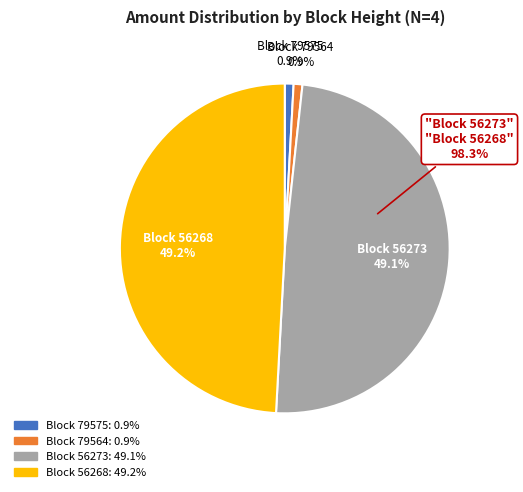

Does 79575 account for over 50% of the chart?

No